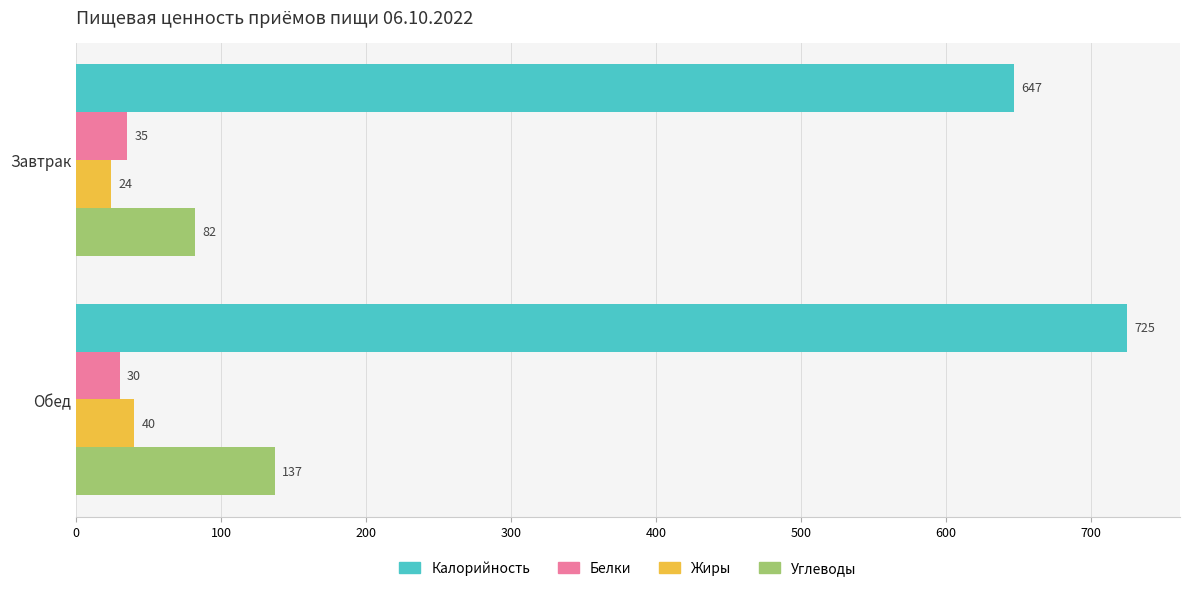

What is the difference between the maximum and minimum values in the Белки series?

5